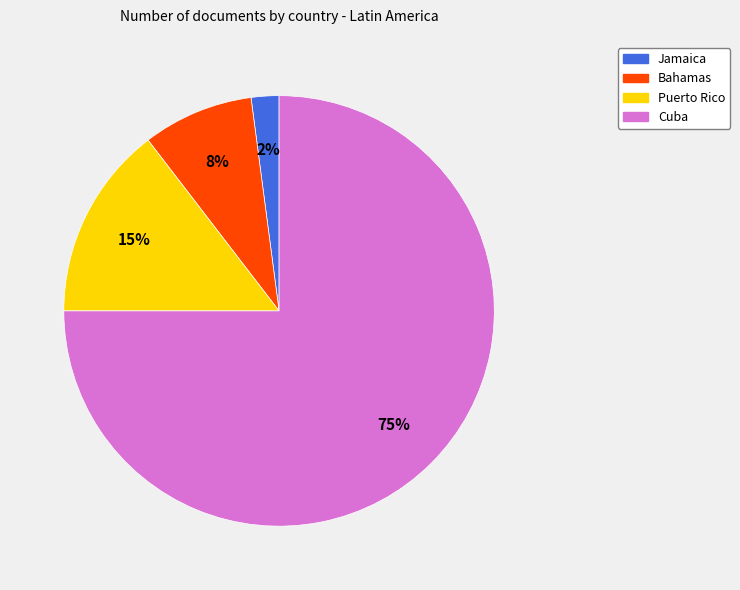

Rank the categories by value from lowest to highest.

Jamaica, Bahamas, Puerto Rico, Cuba